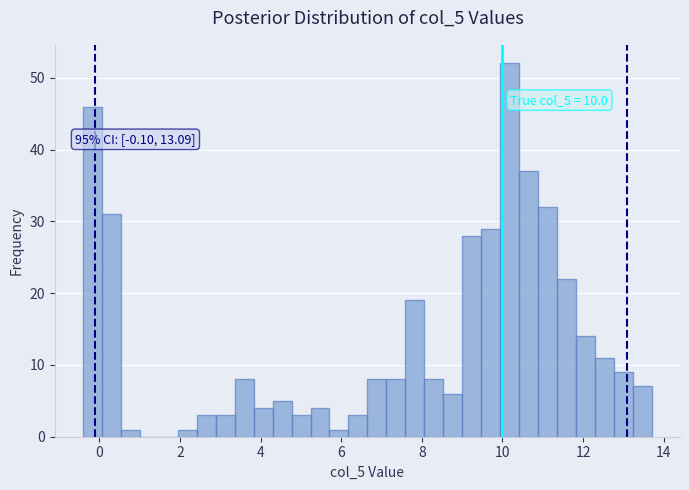

Around what value on the x-axis is the tallest bar? Give the approximate position of its centre, as read against the axis.

10.2